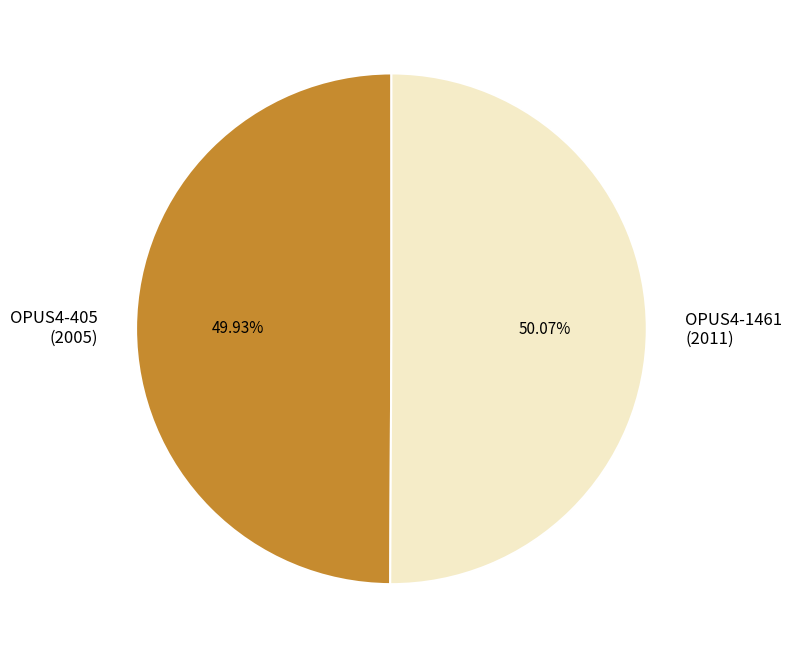

Approximately how many times larger is the value at OPUS4-405 (2005) compared to OPUS4-1461 (2011)?

1.0